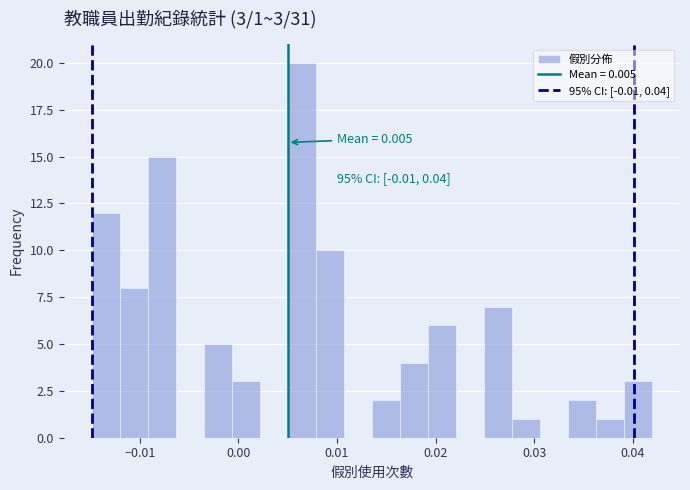

Read against the x-axis, roughly where is the centre of the tallest bar?

0.006